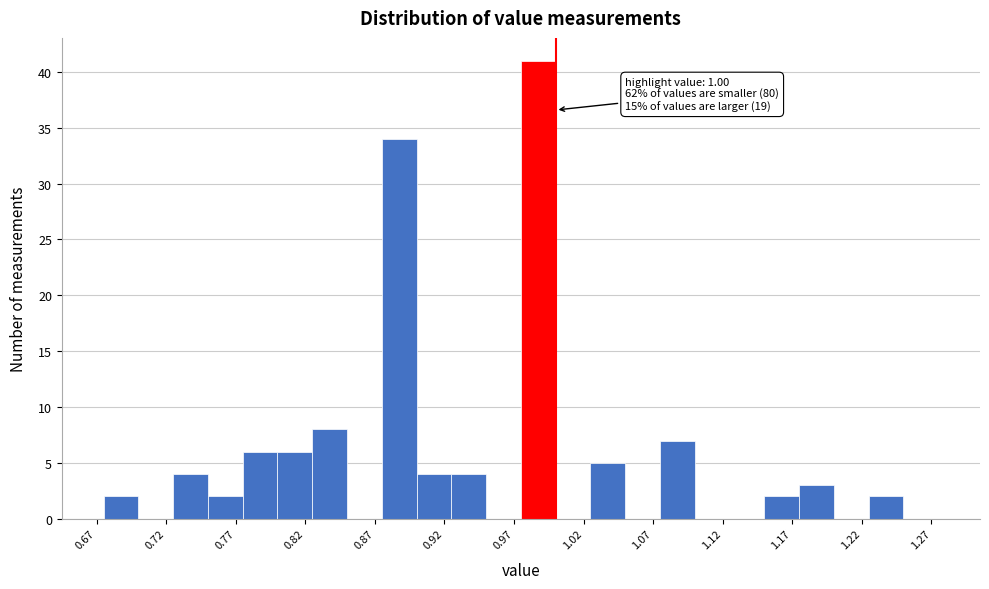

Which range on the x-axis has the tallest bar?

0.975 to 1.000